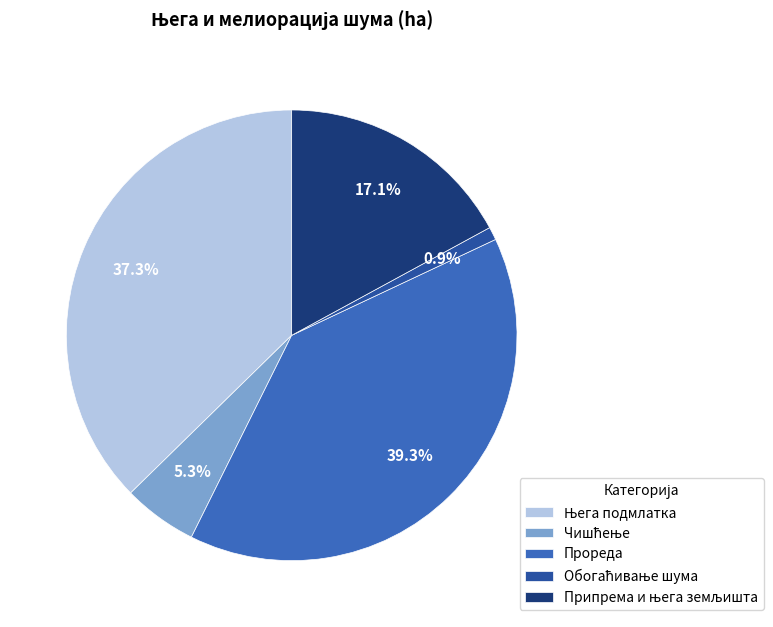

What is the largest slice in the pie chart?

Прореда